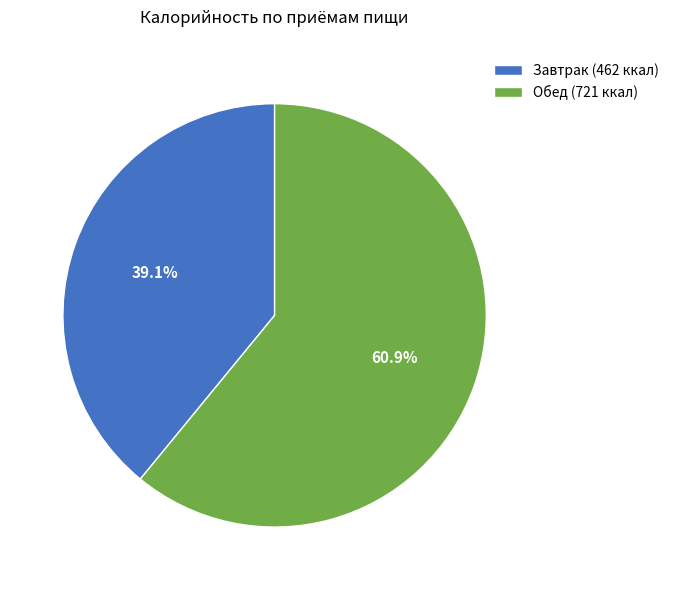

To the nearest percent, what is the combined percentage of Завтрак and Обед?

100%